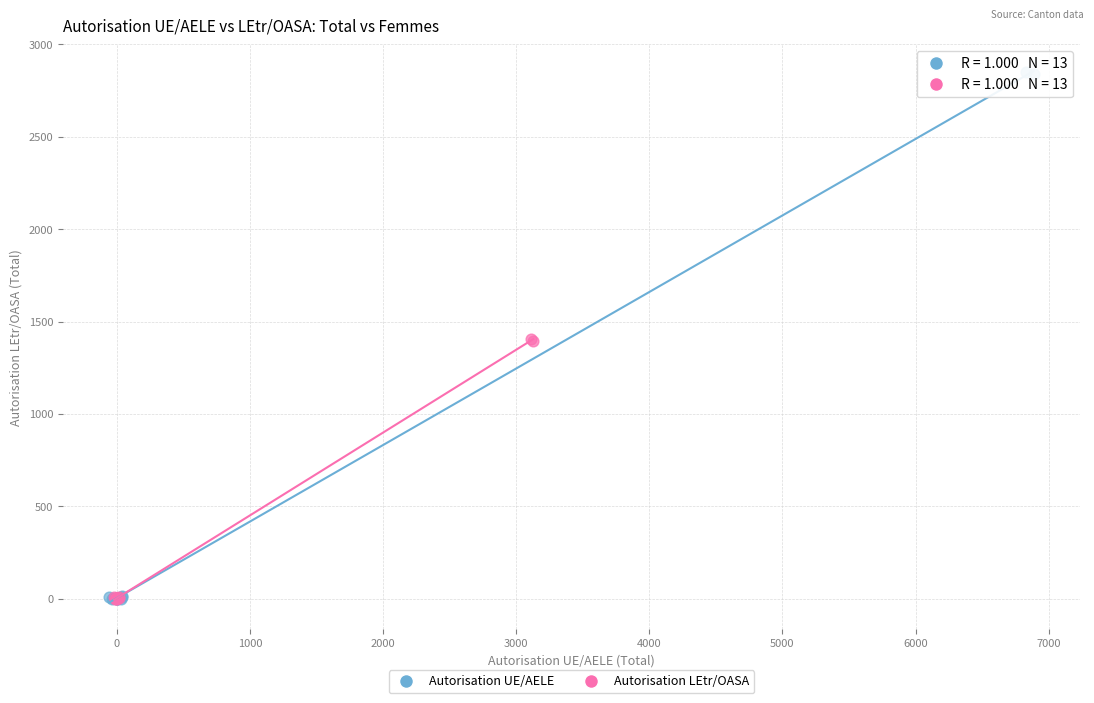

Which series has the largest Y range (max minus min)?

Autorisation UE/AELE